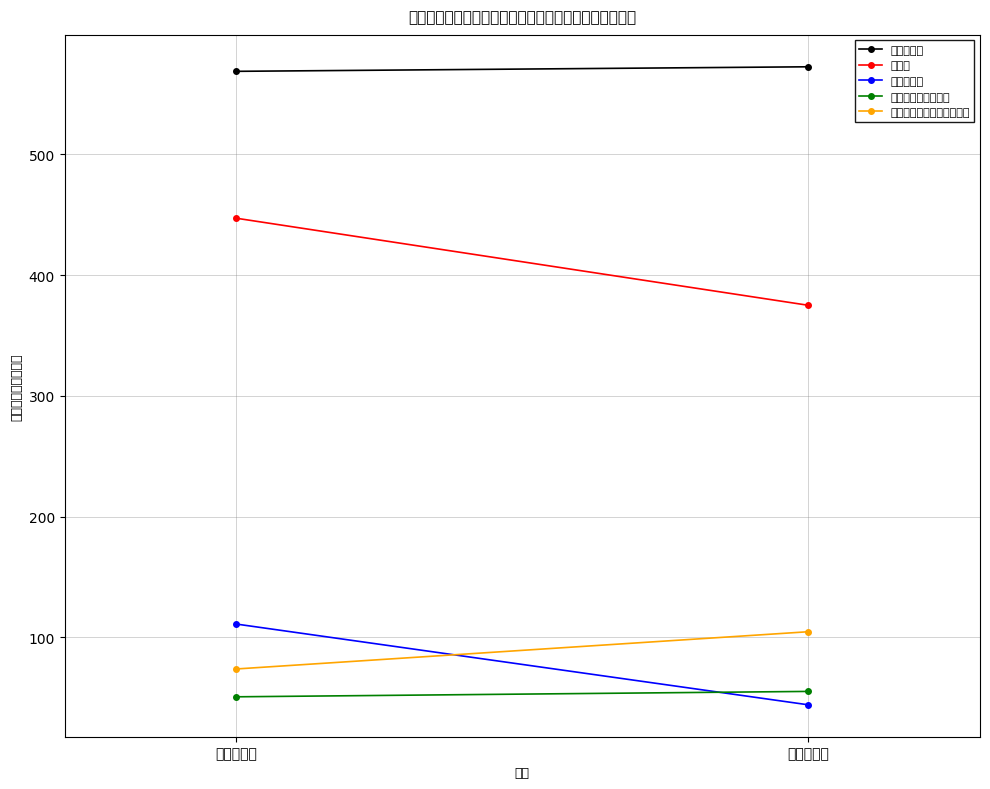

What is the minimum value for 減価償却費?

44.3